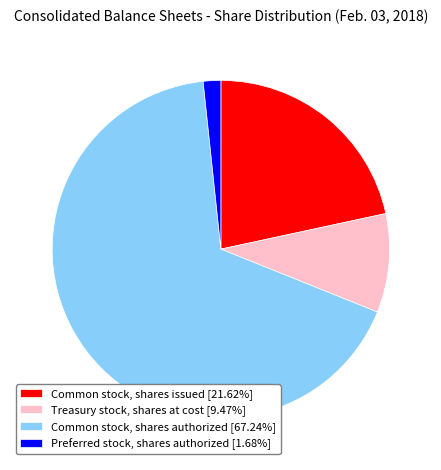

Is the sum of Treasury stock, shares at cost and Preferred stock, shares authorized greater than half?

No